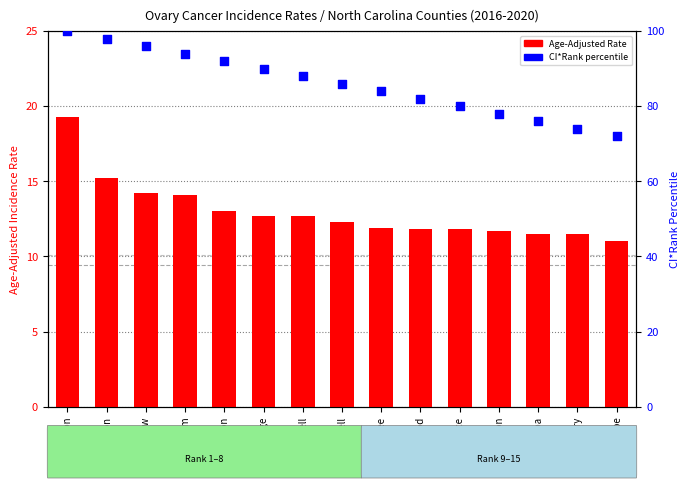

What is the change in value from Jackson to Caldwell?

-7.0